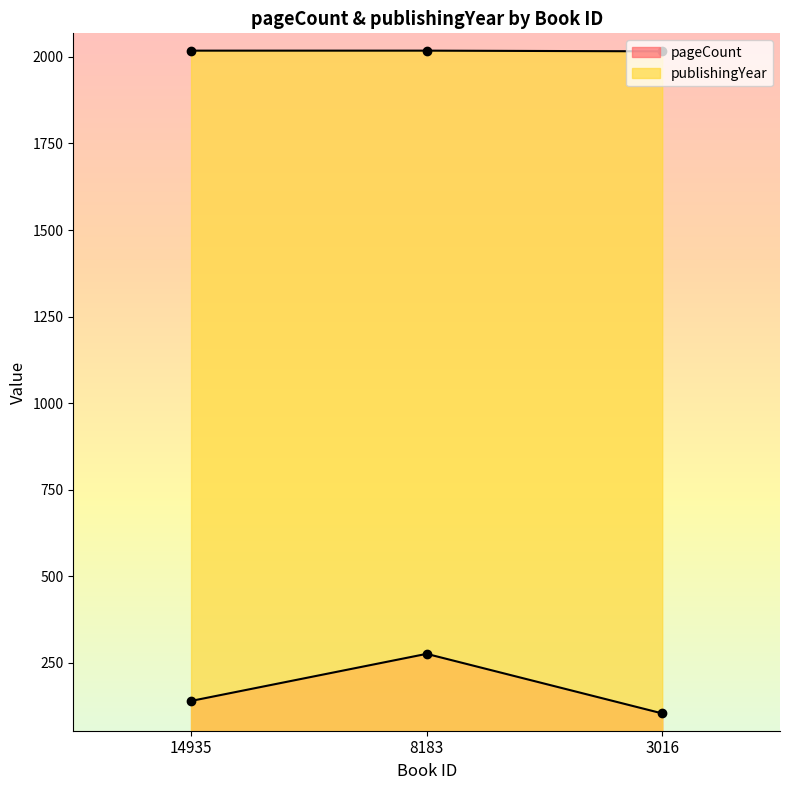

What is the value of the publishingYear point at the 2nd from the left?

2018